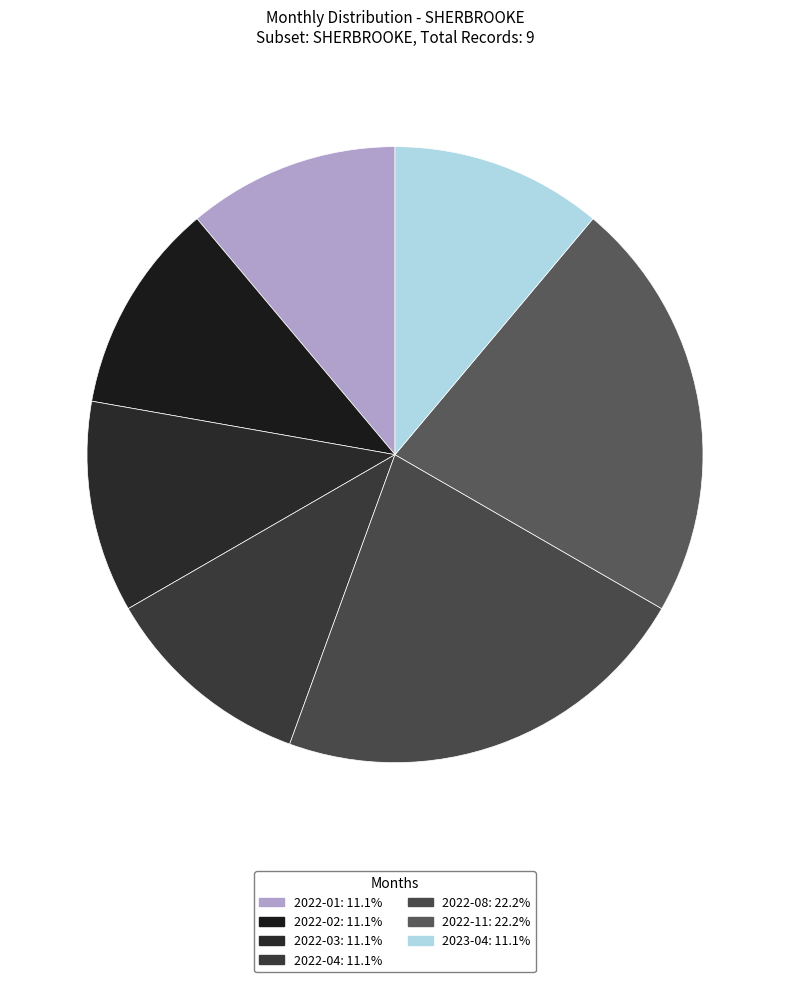

Count the number of slices in the pie.

7